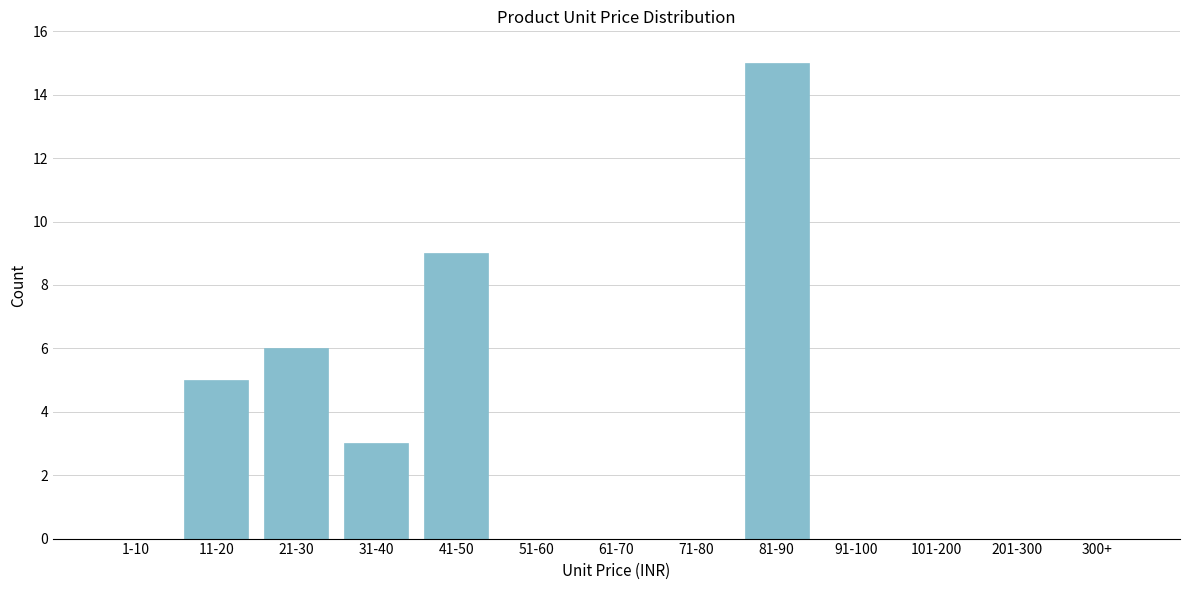

Reading left to right, what are all the values shown in this chart?

1-10=0	11-20=5	21-30=6	31-40=3	41-50=9	51-60=0	61-70=0	71-80=0	81-90=15	91-100=0	101-200=0	201-300=0	300+=0